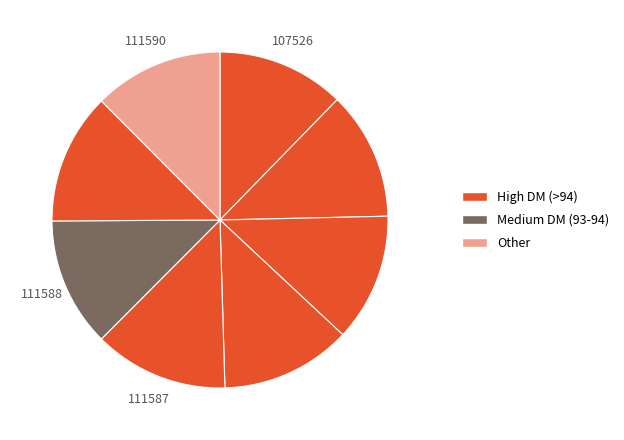

Which slice is the smallest?

107526